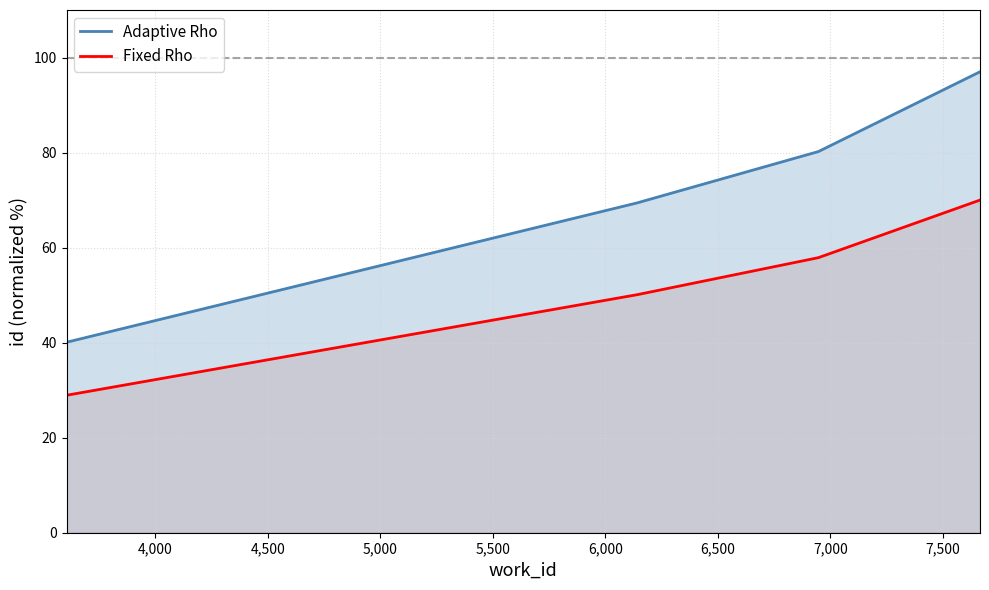

What is the smallest value displayed?

28.9